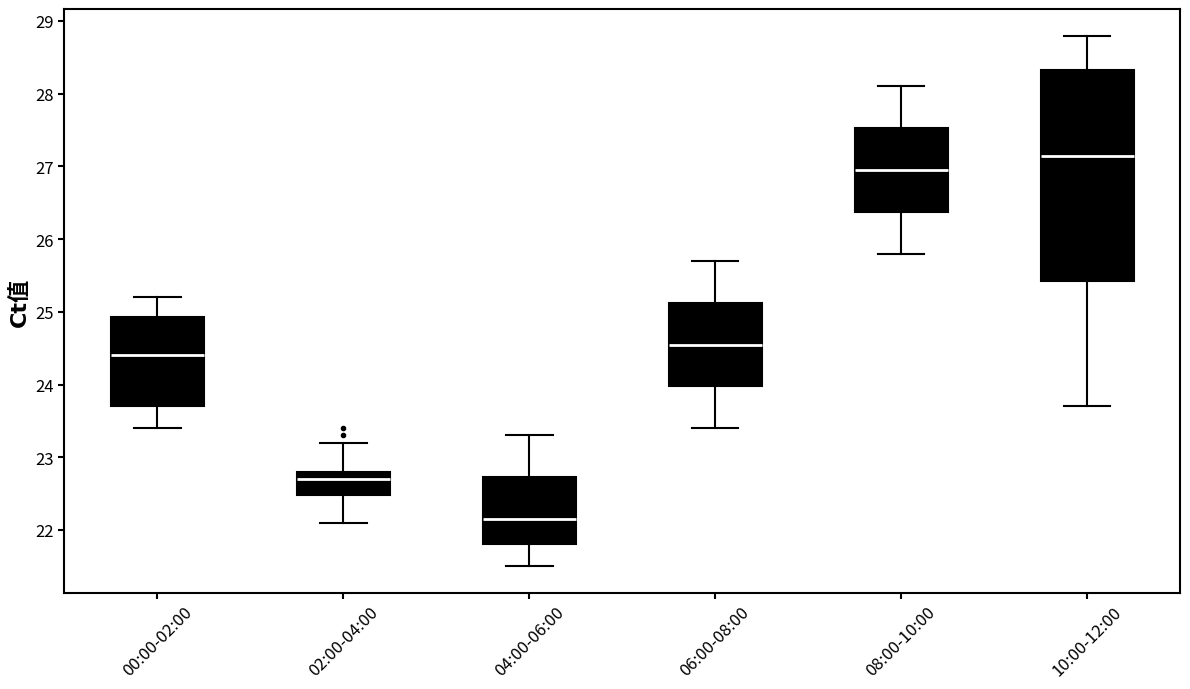

Reading left to right, read every box against the y-axis: the position of its median line, the range the box covers, and the ends of its whiskers. The values are not printed on the chart, so give them approximately, as read against the axis.

00:00-02:00: median 24.4, box 23.7 to 24.9, whiskers 23.4 to 25.2
02:00-04:00: median 22.7, box 22.5 to 22.8, whiskers 22.1 to 23.2
04:00-06:00: median 22.2, box 21.8 to 22.7, whiskers 21.5 to 23.3
06:00-08:00: median 24.6, box 24.0 to 25.1, whiskers 23.4 to 25.7
08:00-10:00: median 27.0, box 26.4 to 27.5, whiskers 25.8 to 28.1
10:00-12:00: median 27.2, box 25.4 to 28.3, whiskers 23.7 to 28.8